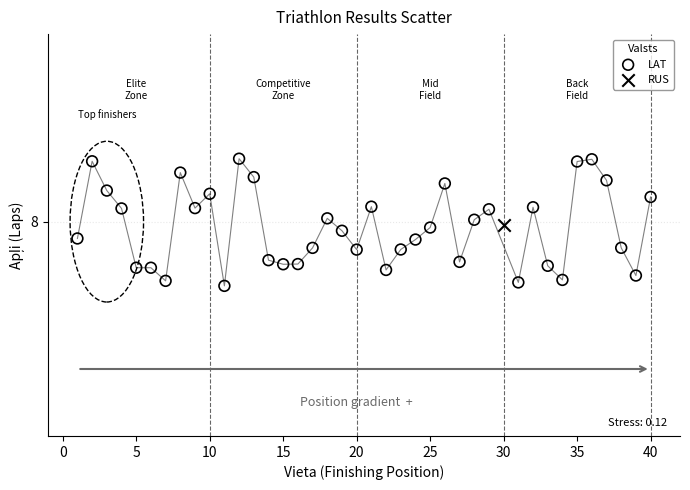

What are all the series names shown in the legend?

LAT, RUS